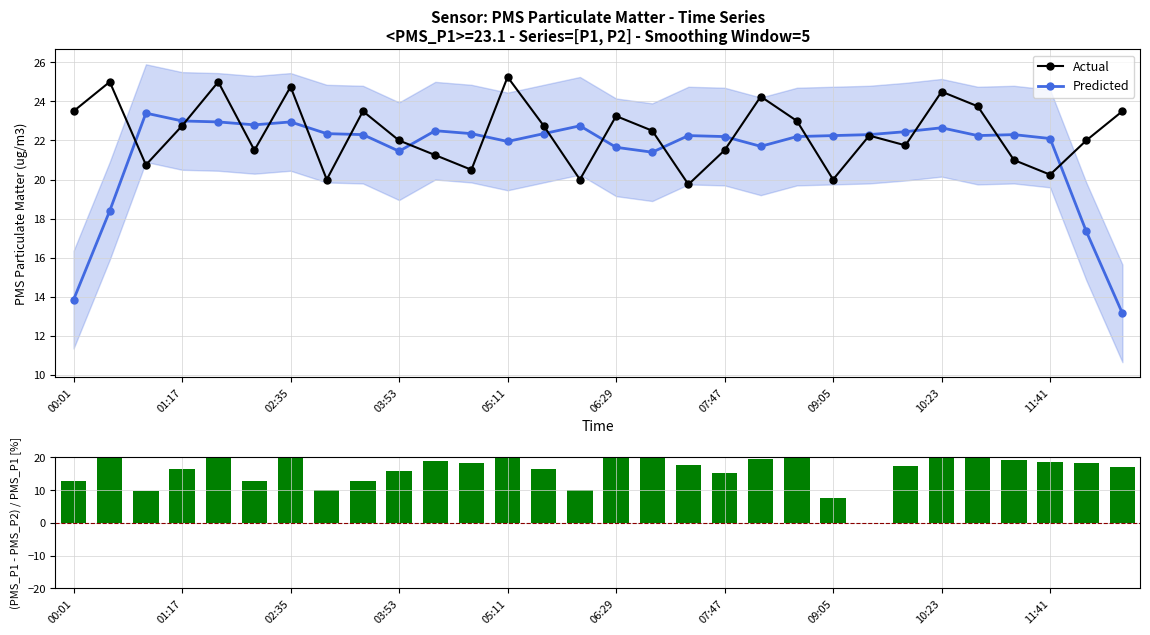

What is the value of the Predicted bar at the 7th from the left?

22.9